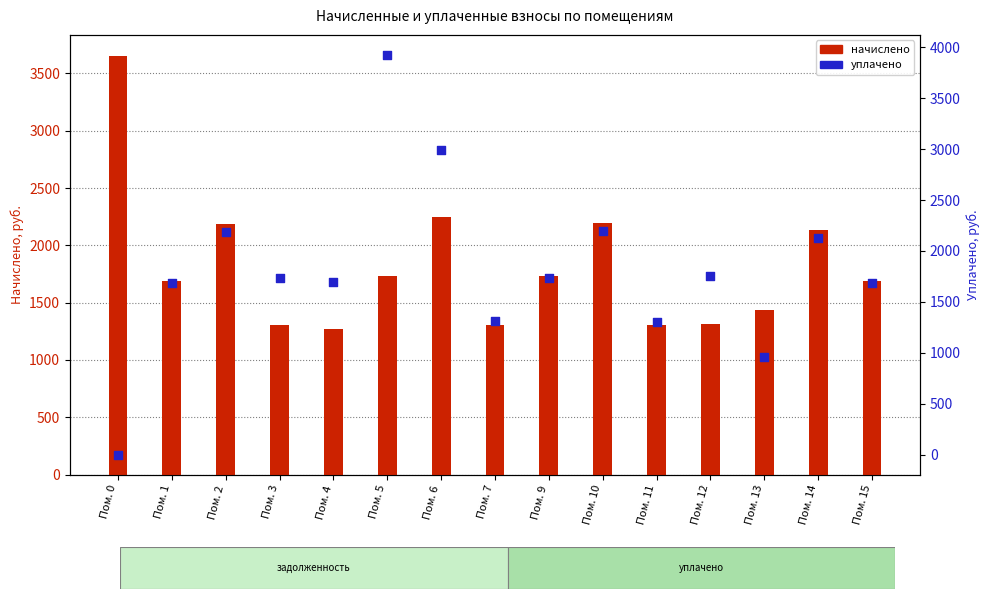

Which series has the widest spread of Y values?

уплачено